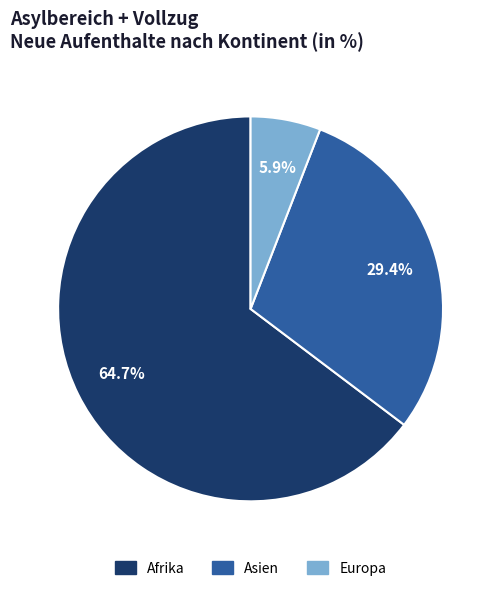

Is there any slice that represents more than half of the pie?

Yes